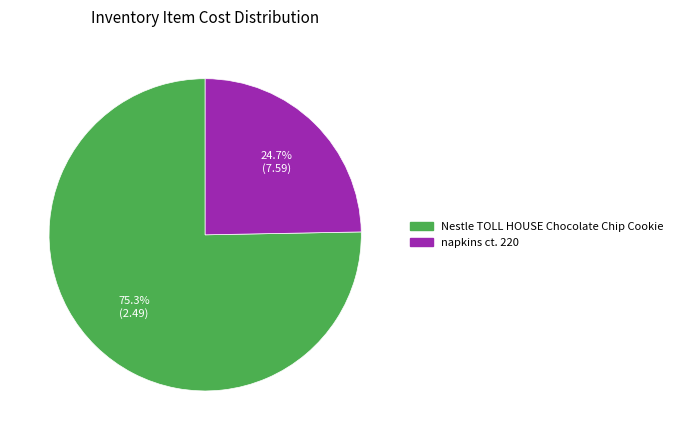

To the nearest percent, what percentage of the pie is napkins ct. 220?

25%